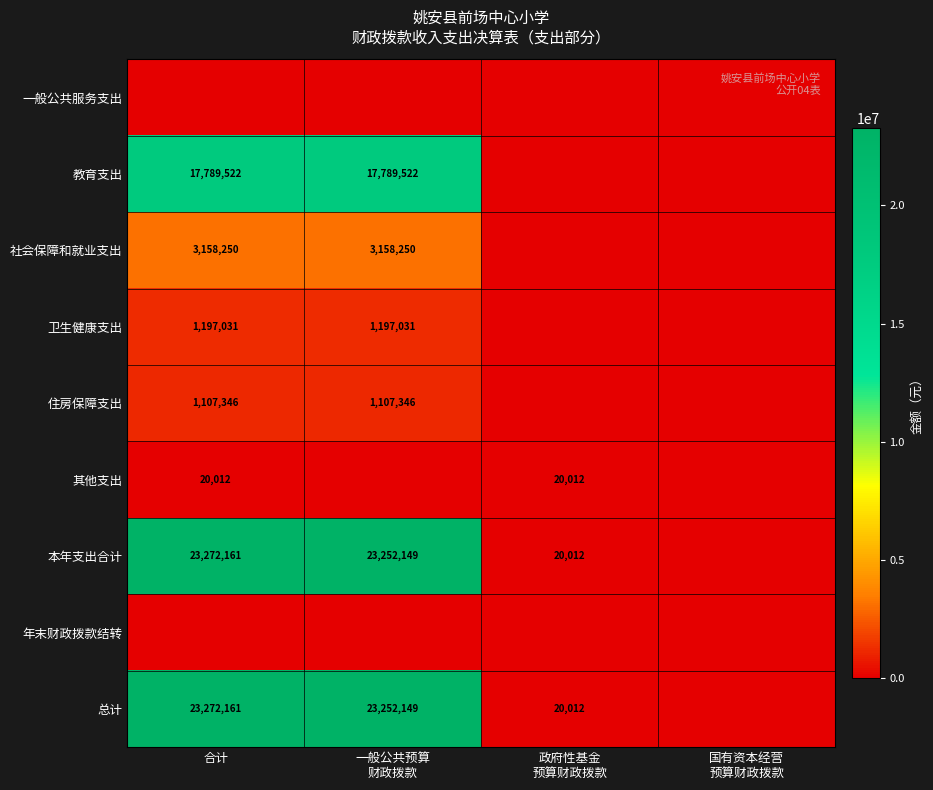

Where does the 社会保障和就业支出 series first go above 3158249?

合计